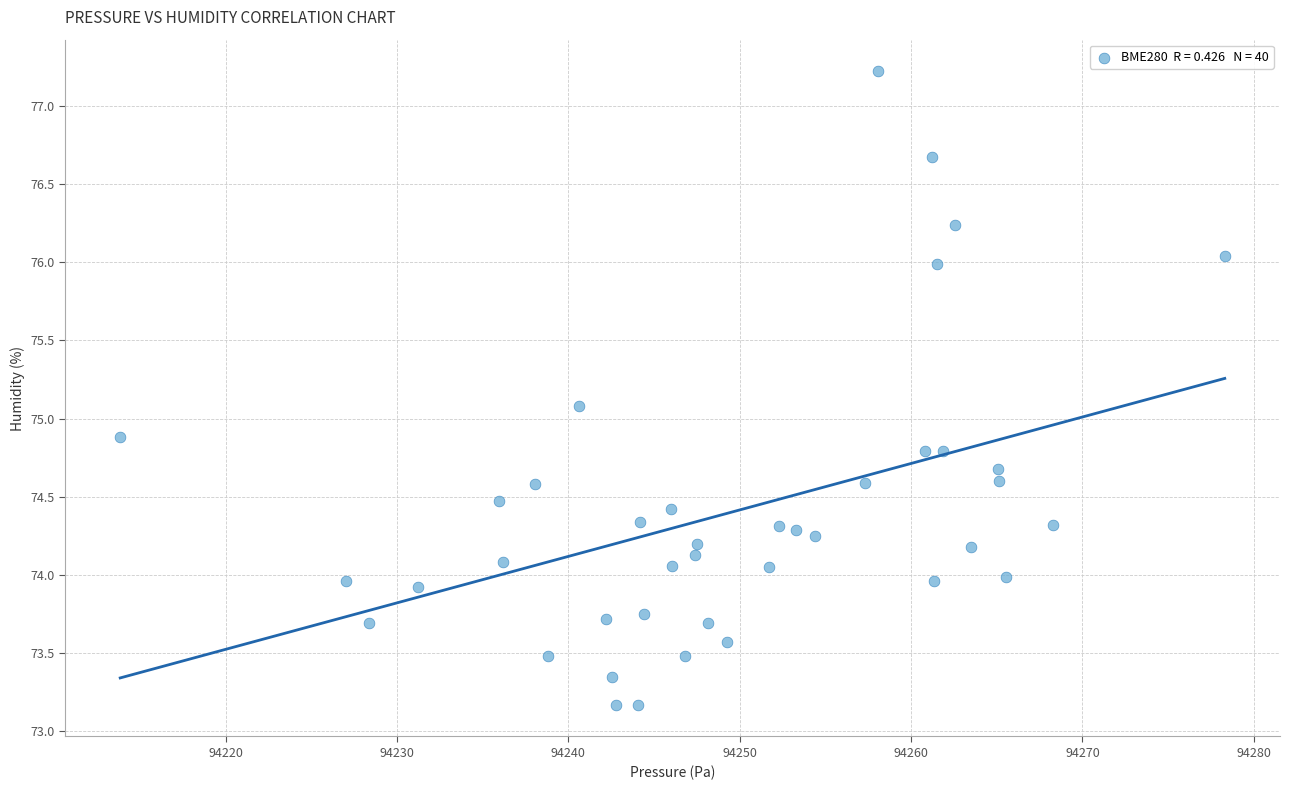

What is the range of X values (max minus min)?

64.5